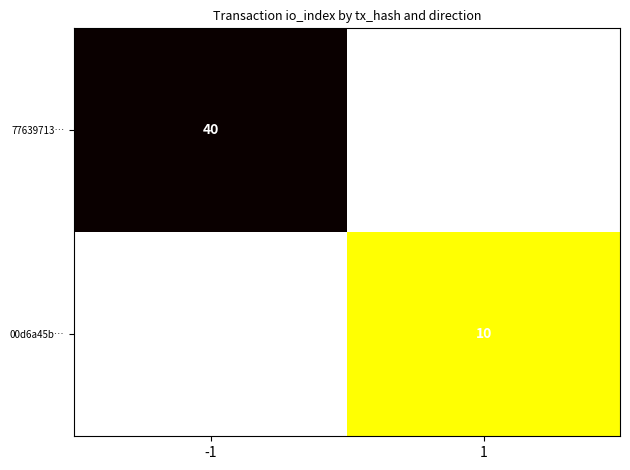

The value of 77639713… at -1 is 40. True or false?

True